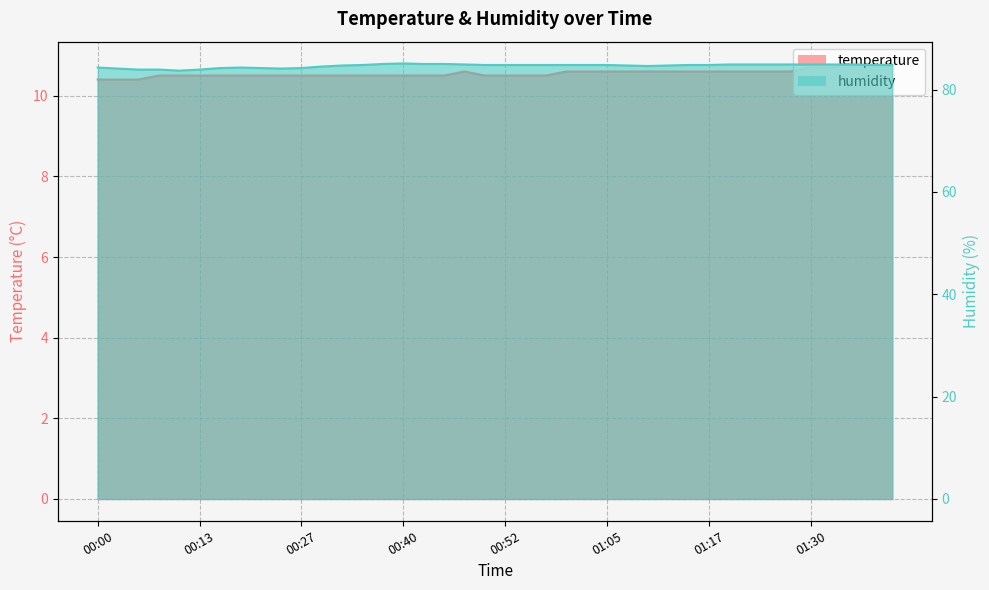

What position from the right is 00:13?

35